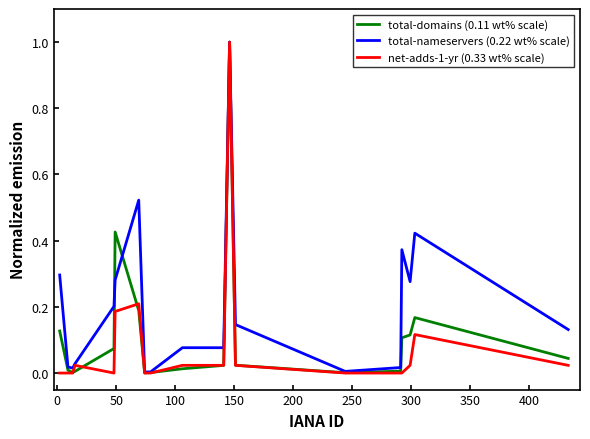

What are all the series names shown in the legend?

total-domains (0.11 wt% scale), total-nameservers (0.22 wt% scale), net-adds-1-yr (0.33 wt% scale)